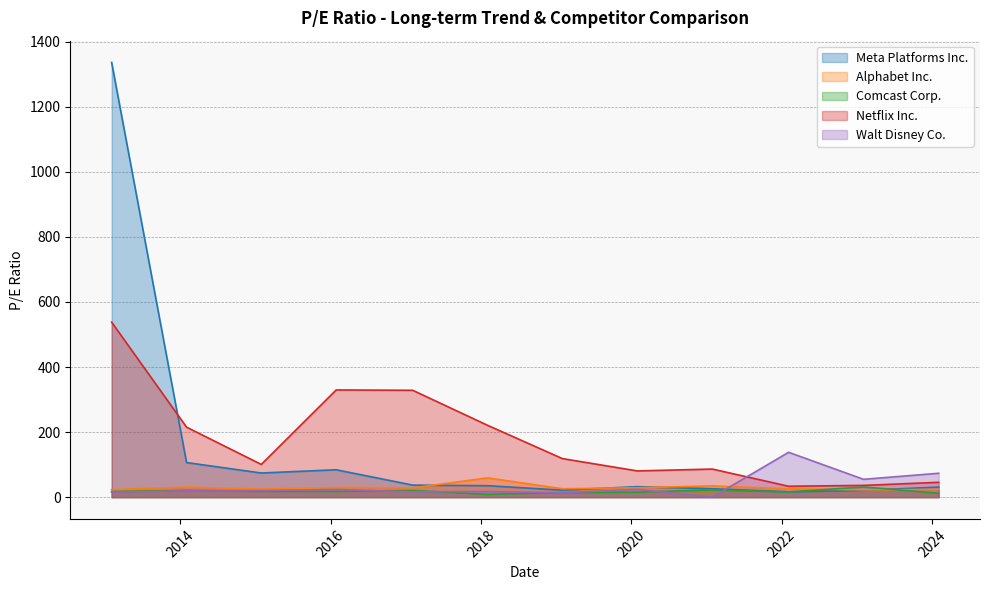

Reading right to left, extract all data points from this chart.

Meta Platforms Inc.: 2024-02-02=31.0	2023-02-02=21.1	2022-02-03=16.4	2021-01-28=25.9	2020-01-30=32.3	2019-01-31=21.5	2018-02-01=35.2	2017-02-03=37.0	2016-01-28=84.2	2015-01-29=74.3	2014-01-31=106.4	2013-02-01=1336.2
Alphabet Inc.: 2024-02-02=23.9	2023-02-02=22.5	2022-02-03=25.7	2021-01-28=34.6	2020-01-30=29.0	2019-01-31=25.9	2018-02-01=59.3	2017-02-03=28.4	2016-01-28=29.7	2015-01-29=24.9	2014-01-31=30.9	2013-02-01=23.1
Comcast Corp.: 2024-02-02=12.0	2023-02-02=31.4	2022-02-03=16.0	2021-01-28=22.4	2020-01-30=15.4	2019-01-31=14.1	2018-02-01=8.7	2017-02-03=20.6	2016-01-28=17.8	2015-01-29=18.0	2014-01-31=21.1	2013-02-01=17.1
Netflix Inc.: 2024-02-02=45.6	2023-02-02=36.2	2022-02-03=33.6	2021-01-28=86.4	2020-01-30=80.7	2019-01-31=118.5	2018-02-01=220.9	2017-02-03=328.4	2016-01-28=329.5	2015-01-29=100.6	2014-01-31=215.2	2013-02-01=537.9
Walt Disney Co.: 2024-02-02=73.4	2023-02-02=54.9	2022-02-03=137.9	2021-01-28=0.0	2020-01-30=24.0	2019-01-31=13.4	2018-02-01=17.3	2017-02-03=16.6	2016-01-28=23.4	2015-01-29=20.3	2014-01-31=19.8	2013-02-01=15.2